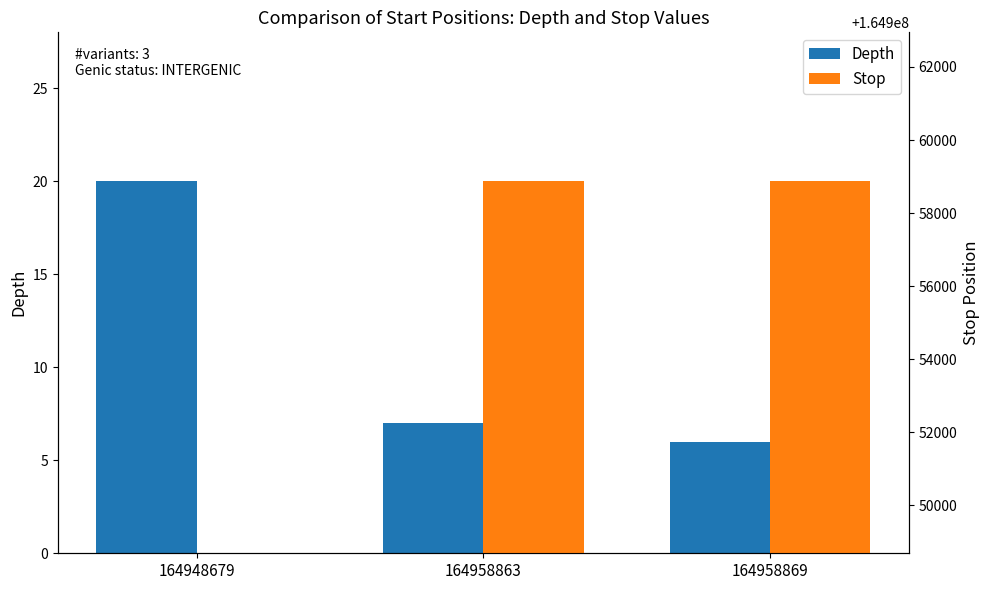

Between 164958863 and 164958869, which series saw the biggest shift?

Stop